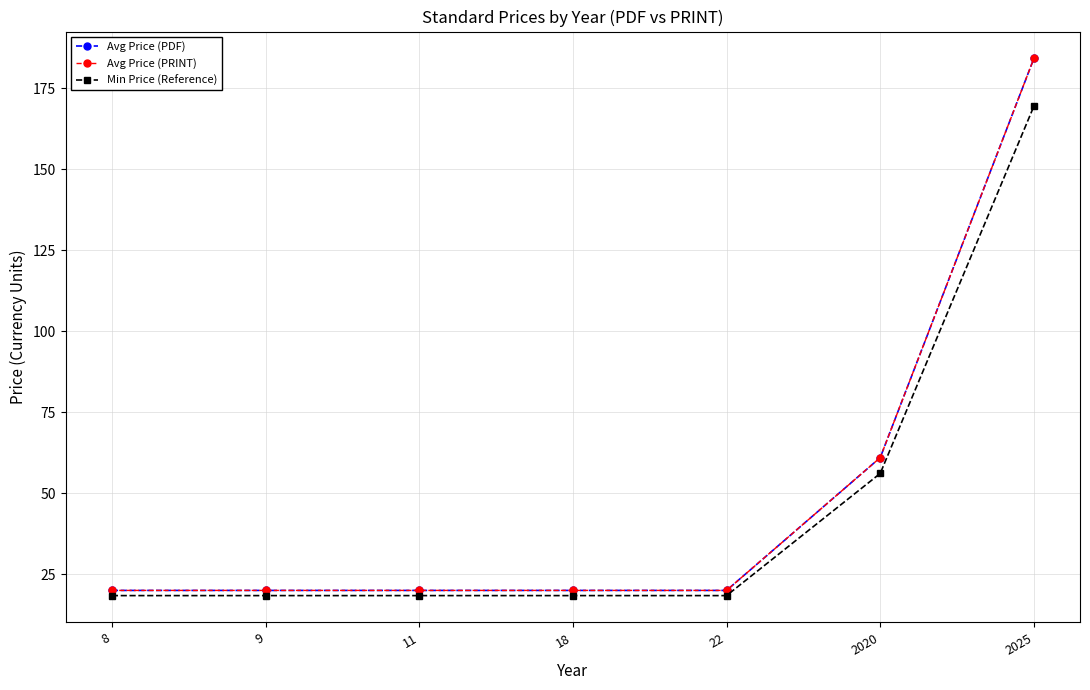

What is the value of the Avg Price (PDF) point at the 6th from the left?

61.0